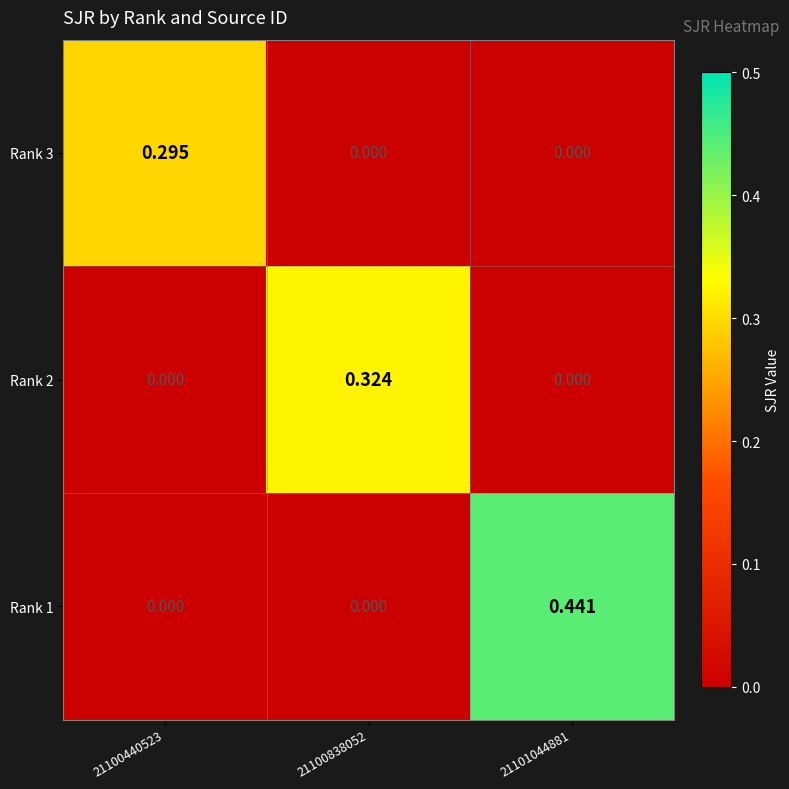

How many positive values does the Rank 3 series have?

1